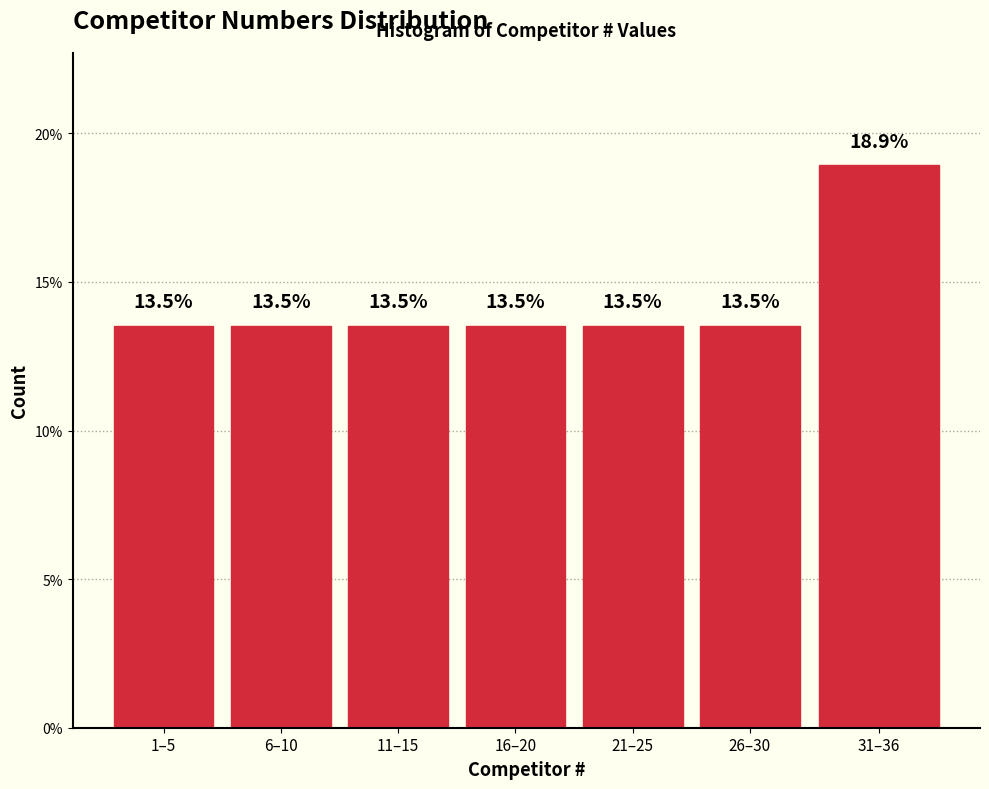

Reading left to right, list all the values displayed in this chart.

1–5=13.5	6–10=13.5	11–15=13.5	16–20=13.5	21–25=13.5	26–30=13.5	31–36=18.9